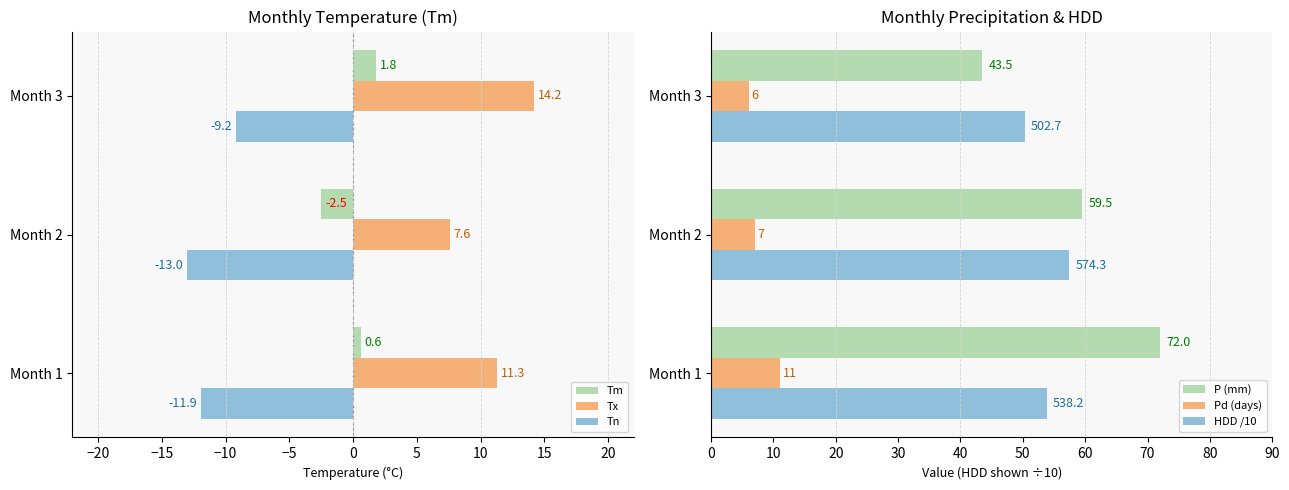

List the series in order of their peak value, lowest first.

Tn, Tm, Pd (days), Tx, HDD /10, P (mm)